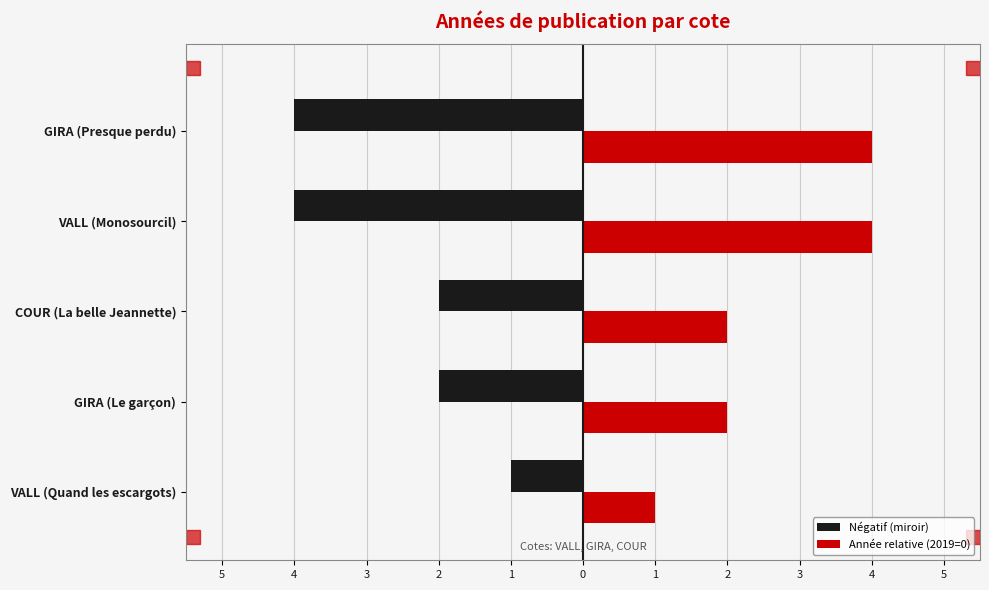

What is the greatest value displayed?

4